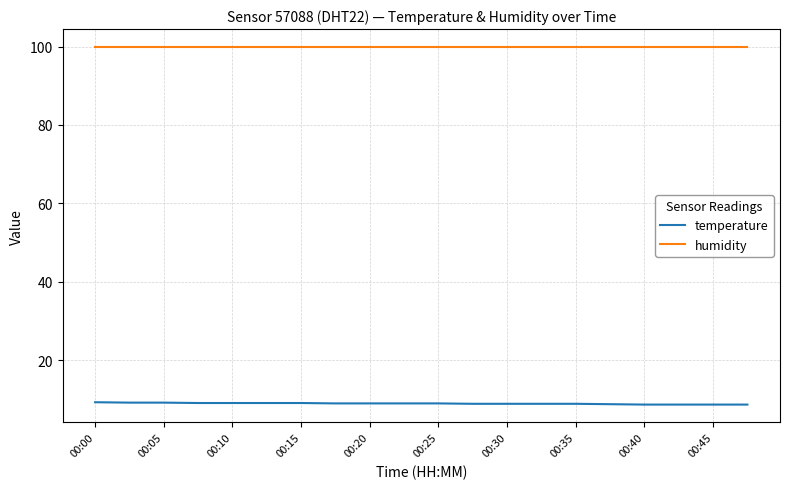

List the series in order of their overall mean, lowest first.

temperature, humidity